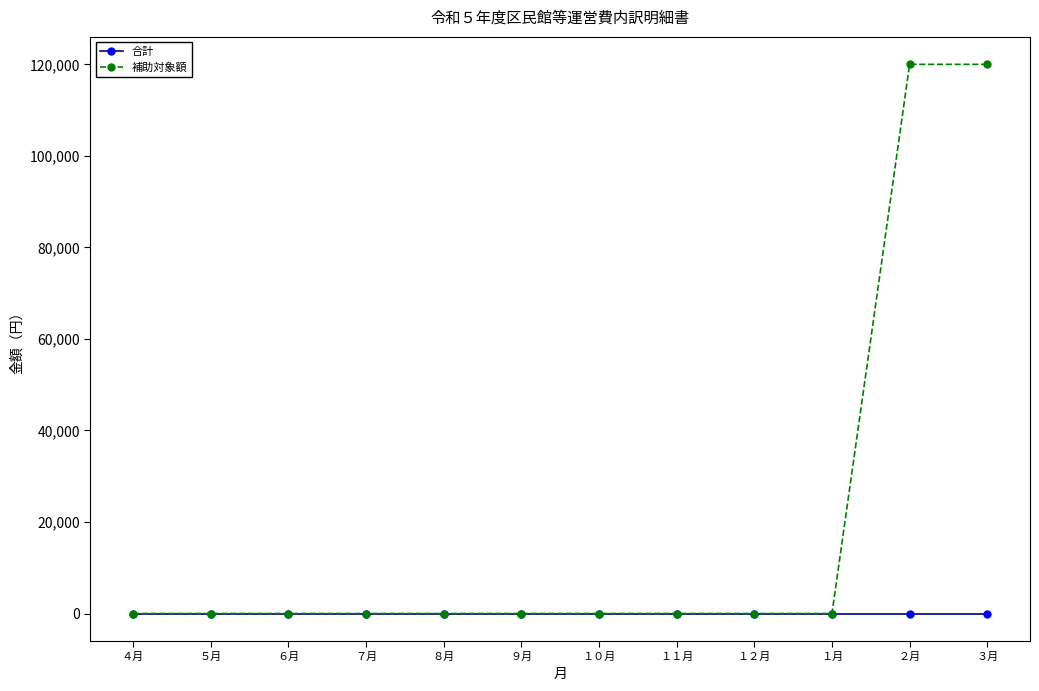

What is the sum of all 補助対象額 values?

240000